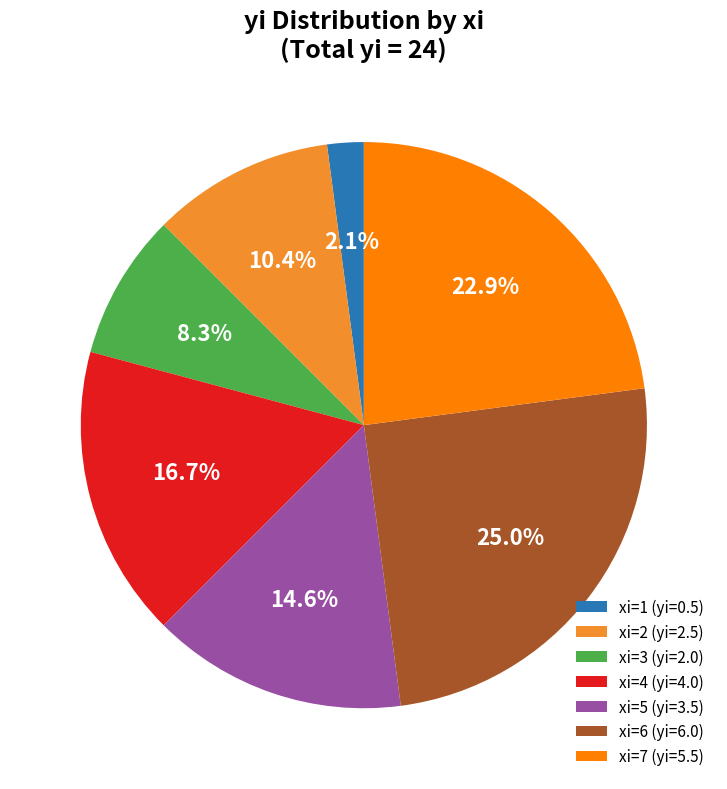

Rank the categories by value from highest to lowest.

xi=6, xi=7, xi=4, xi=5, xi=2, xi=3, xi=1